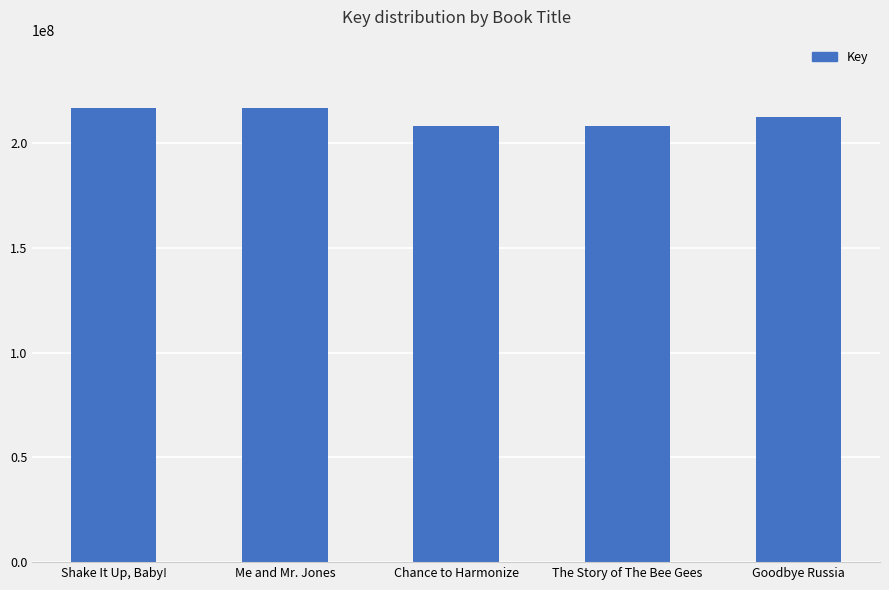

The value at The Story of The Bee Gees is 103109727. True or false?

False